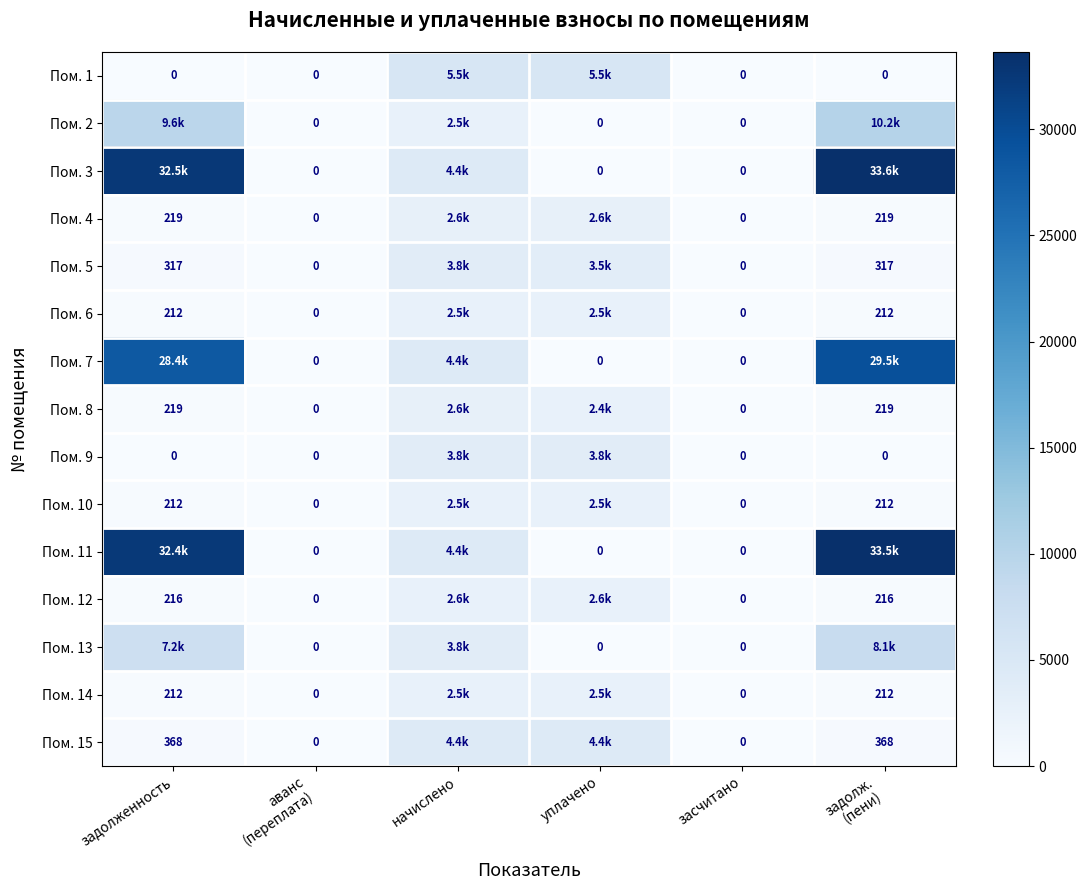

Rank the series at уплачено from highest to lowest value.

Пом. 1, Пом. 15, Пом. 9, Пом. 5, Пом. 4, Пом. 12, Пом. 6, Пом. 10, Пом. 14, Пом. 8, Пом. 2, Пом. 3, Пом. 7, Пом. 11, Пом. 13